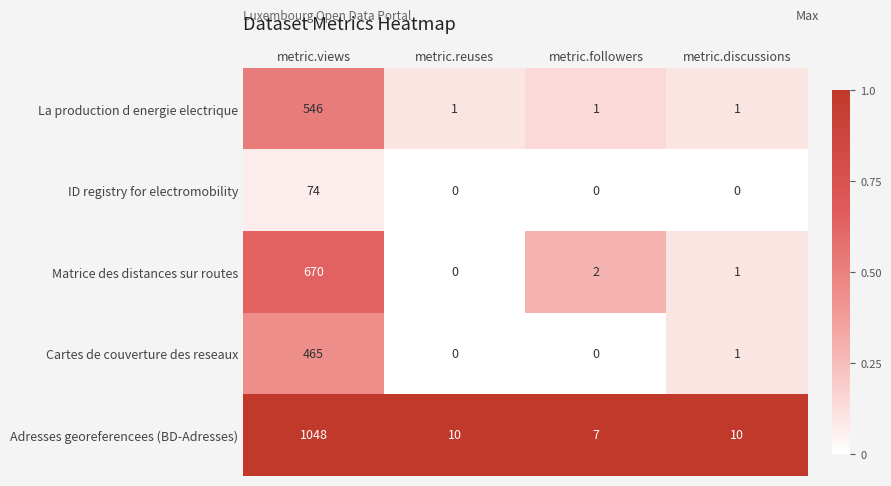

At which category does the chart reach its peak across all series?

metric.views